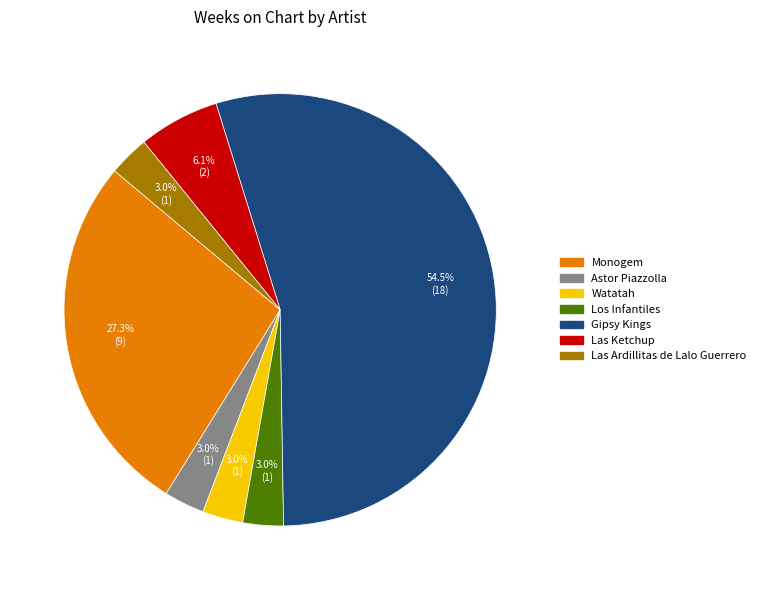

Which has a higher value, Gipsy Kings or Los Infantiles?

Gipsy Kings